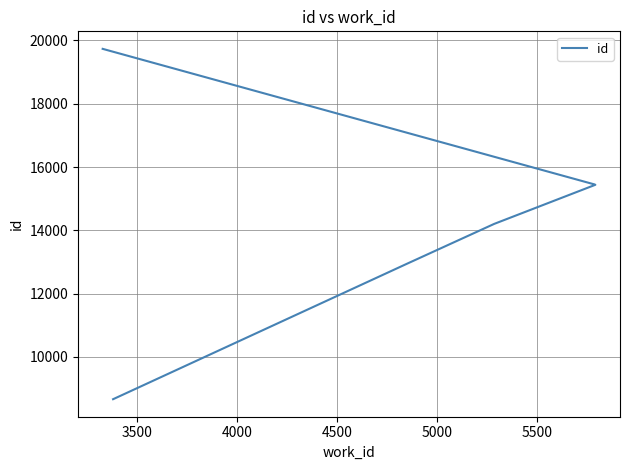

How many lines are shown in the chart?

1